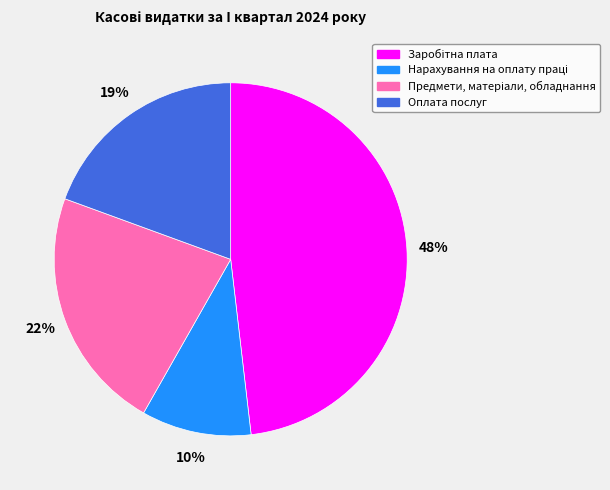

To the nearest percent, what is the difference between the largest and smallest slice percentages?

38%